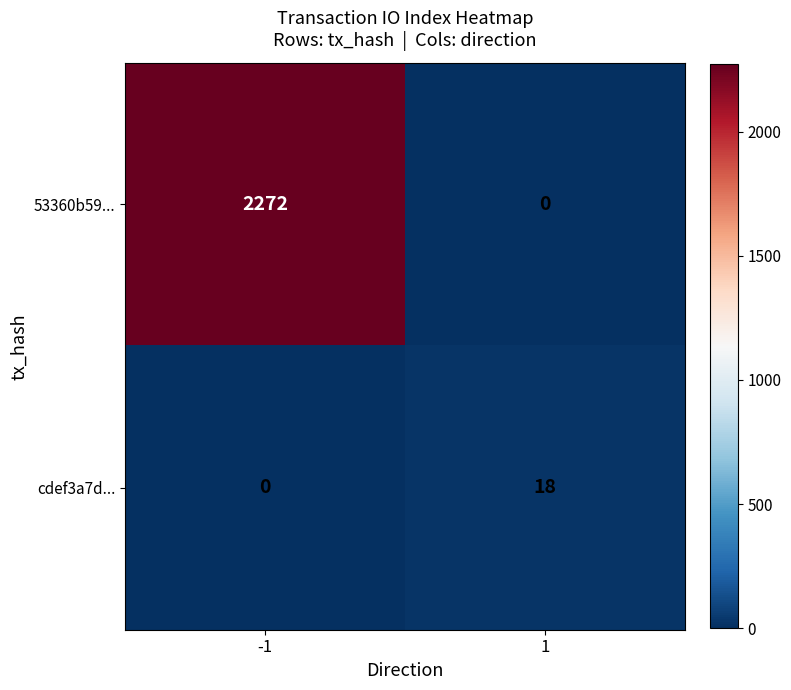

Reading left to right, extract all data points from this chart.

53360b59...: 2272	0
cdef3a7d...: 0	18